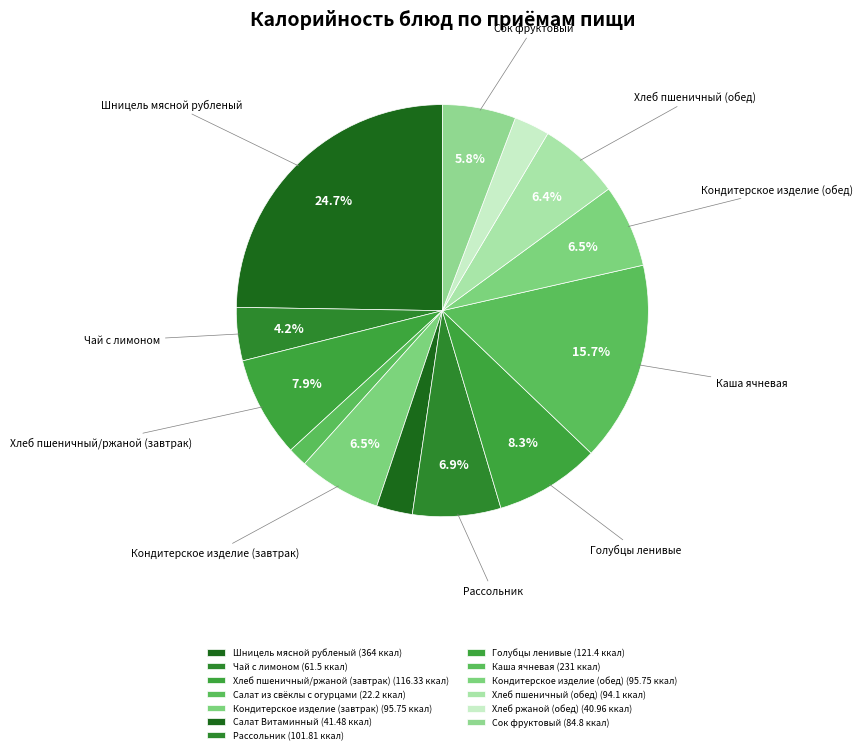

True or false: Хлеб ржаной (обед) accounts for 3% of the total.

True